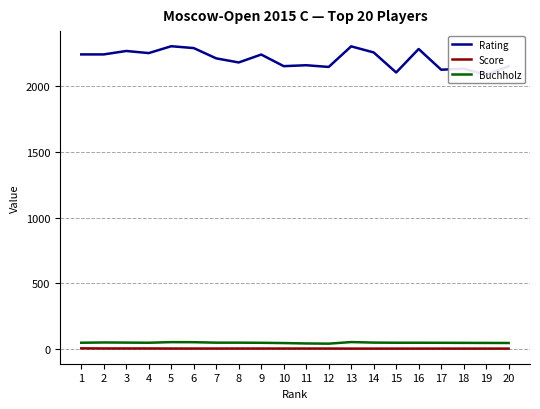

True or false: Score has more than 2 points higher than both neighbors.

False